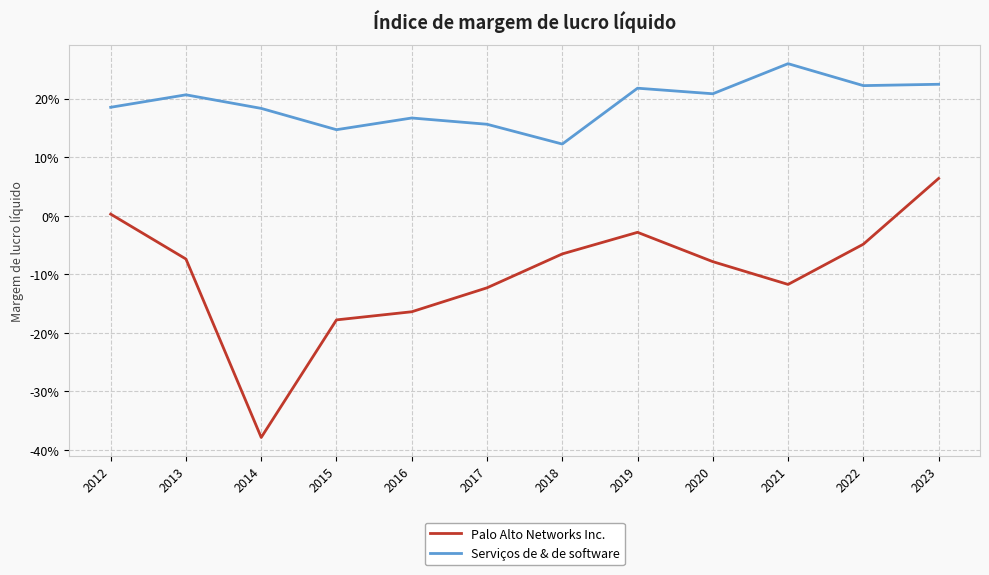

Does the chart display data point markers on the line(s)?

No